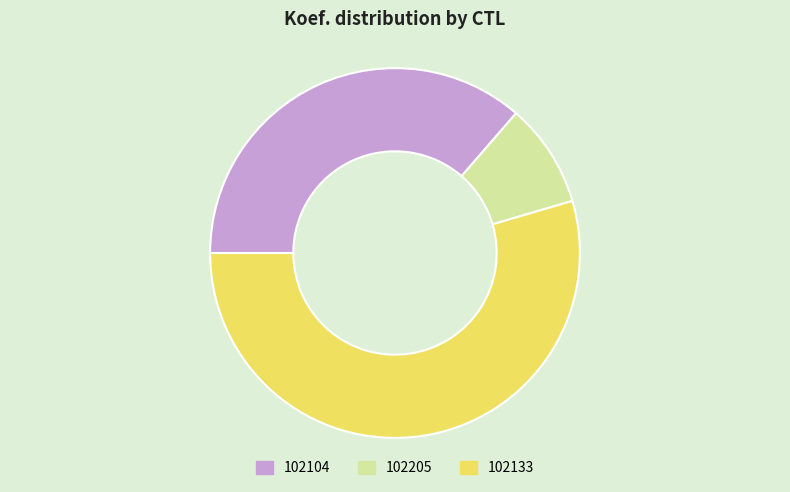

Between 102205 and 102133, which is larger?

102133